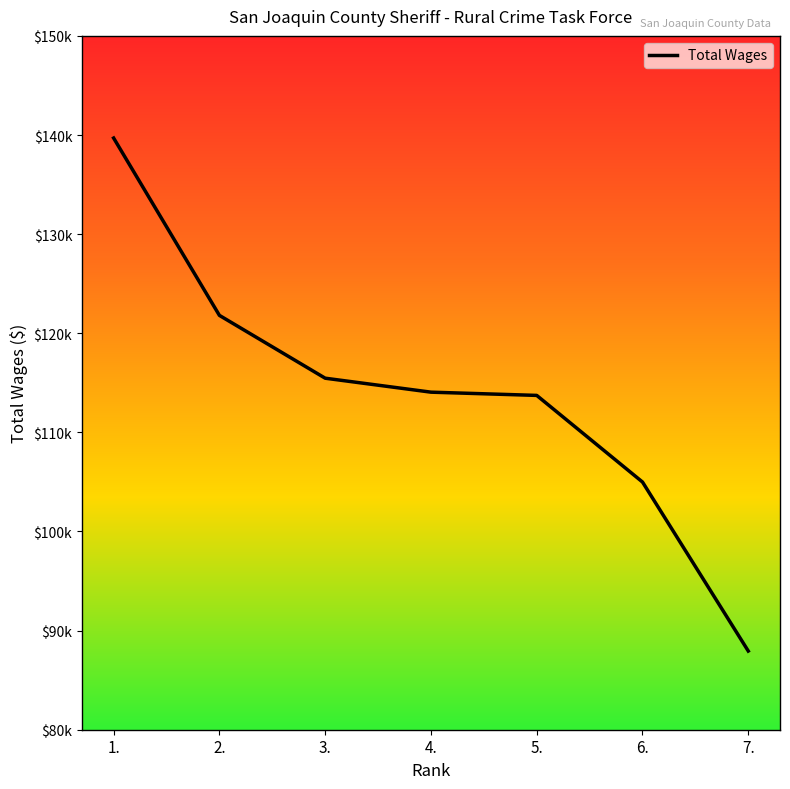

Which has a higher value, 7. or 3.?

3.